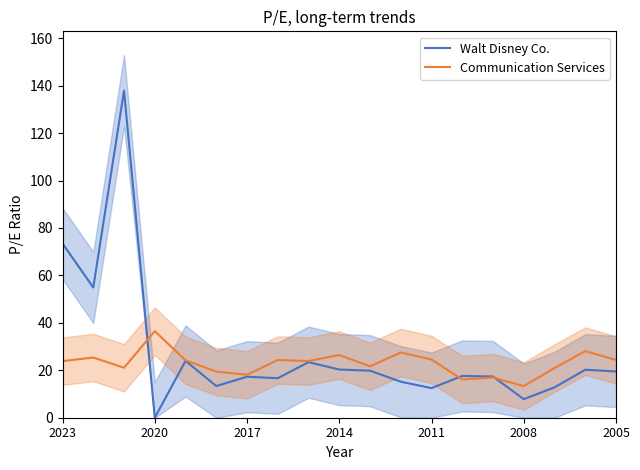

The value of Communication Services at 7 is 24.3. True or false?

True